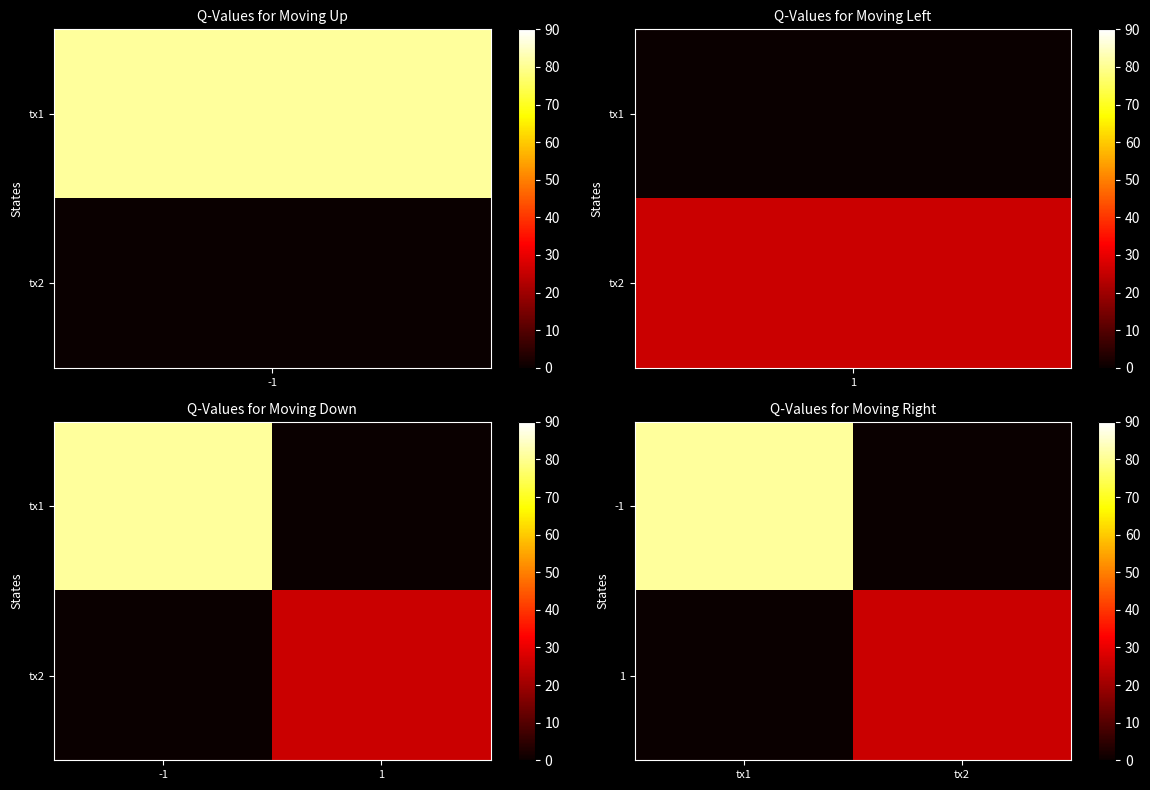

How many data points in 1 are less than 26?

1